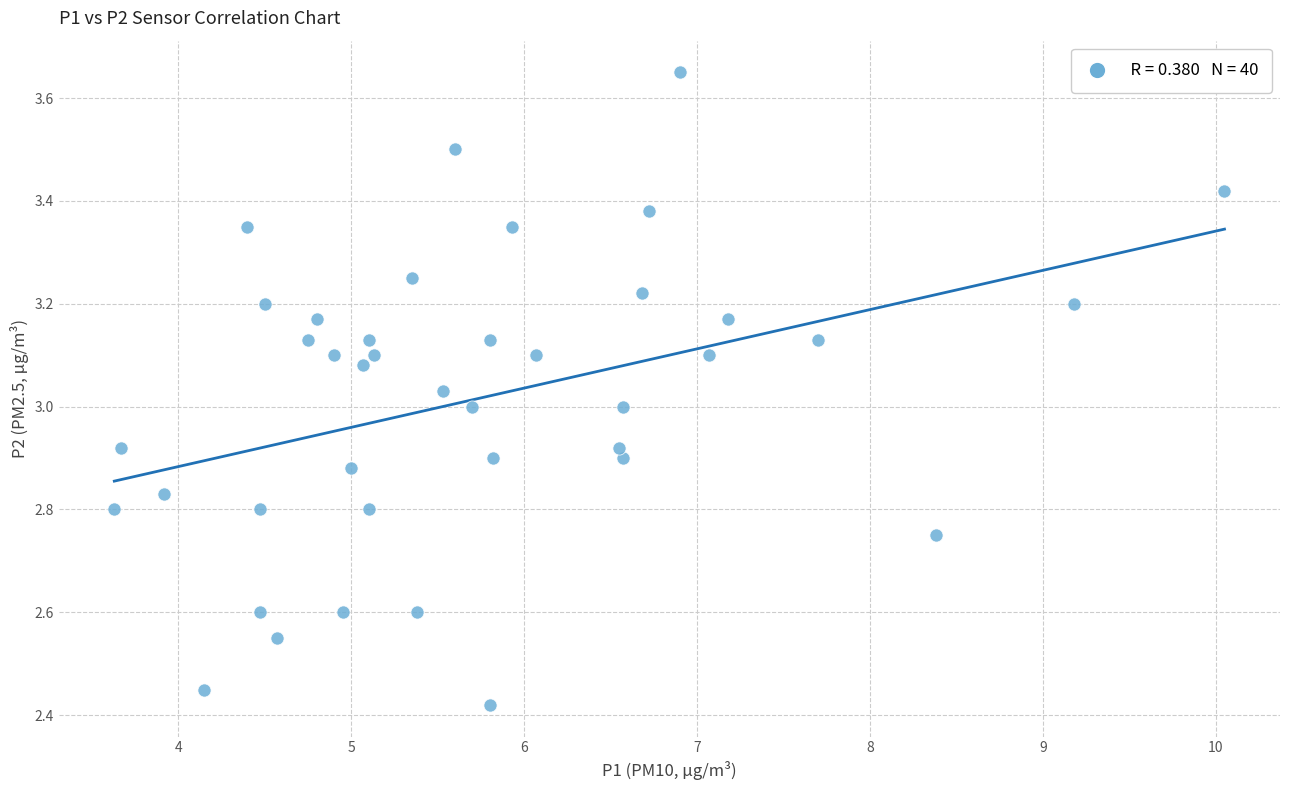

What is the range of X values (max minus min)?

6.4